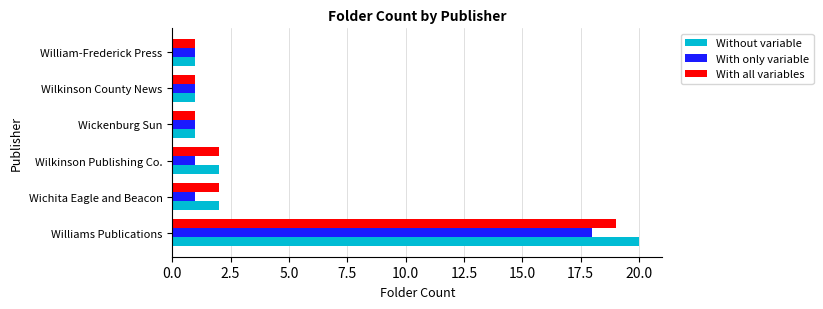

How many categories are shown in the chart?

6